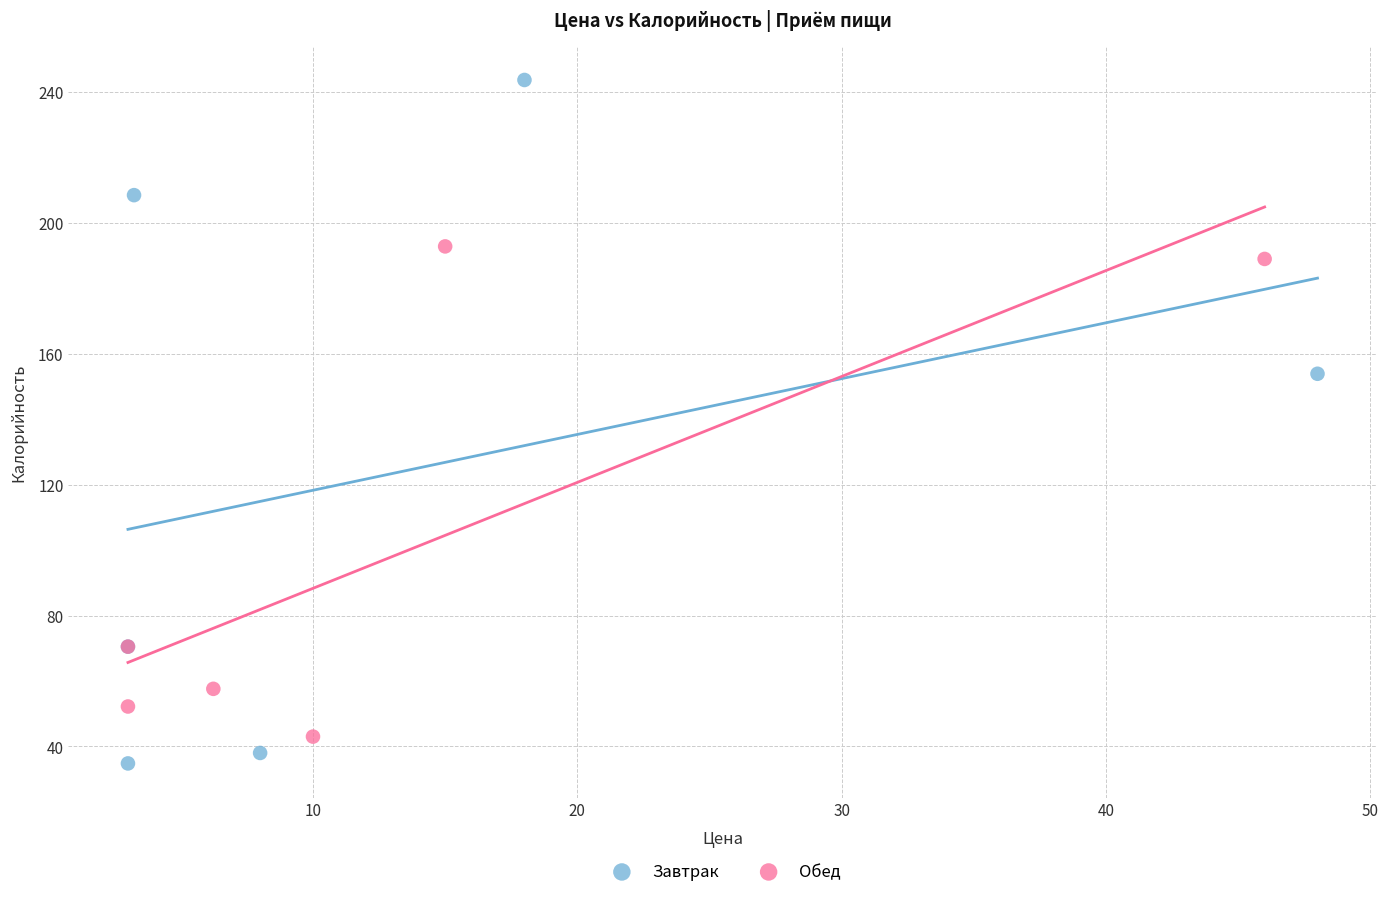

Which series has the largest Y range (max minus min)?

Завтрак